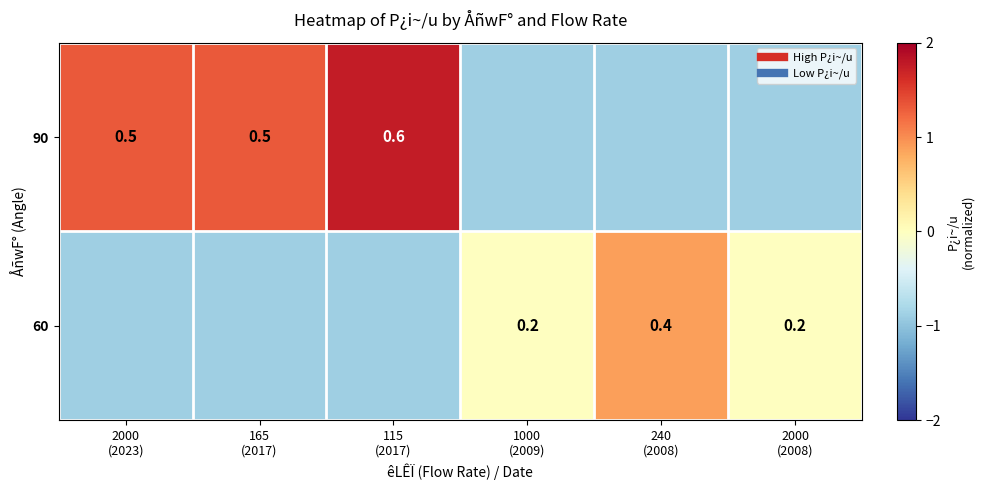

What is the sum of all 60 values?

-1.8